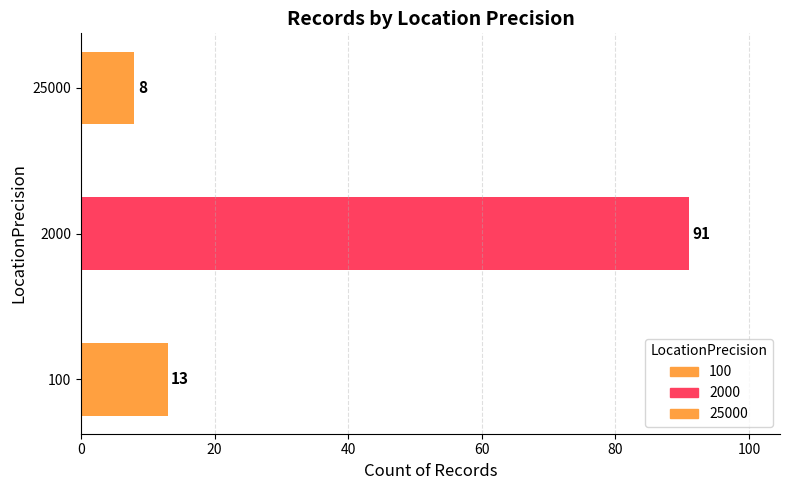

Reading top to bottom, list all the values displayed in this chart.

25000=8	2000=91	100=13